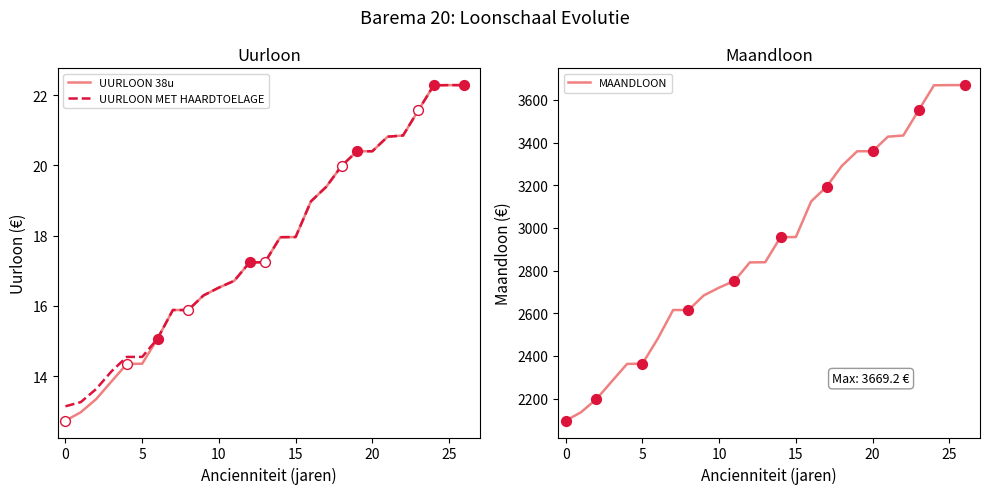

Which series has the largest total across all categories?

MAANDLOON